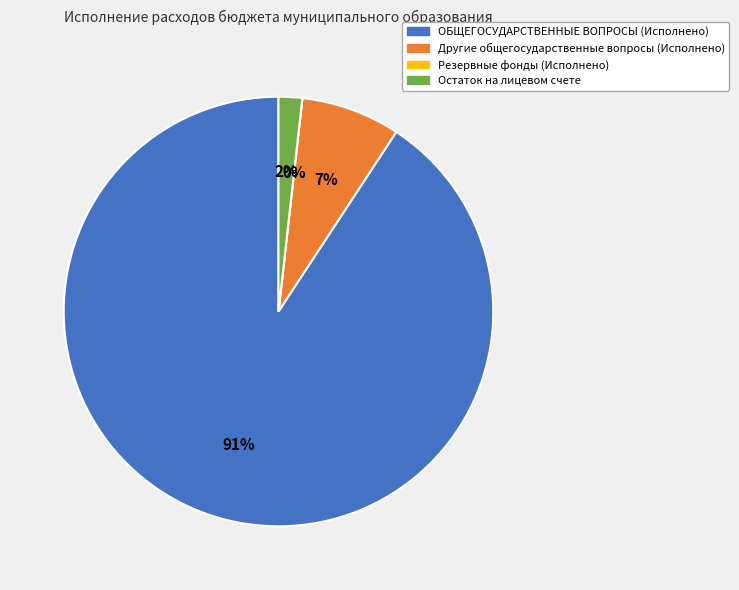

The Остаток на лицевом счете slice represents 2% of the pie. True or false?

True